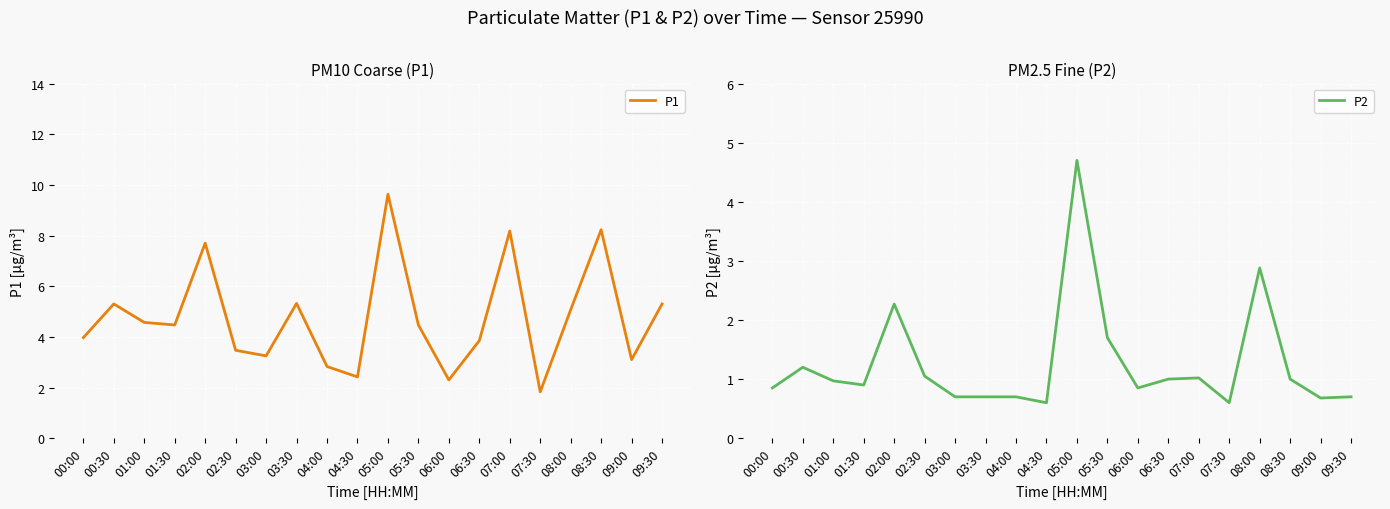

The P1 series shows 4.5 at 01:30. True or false?

True